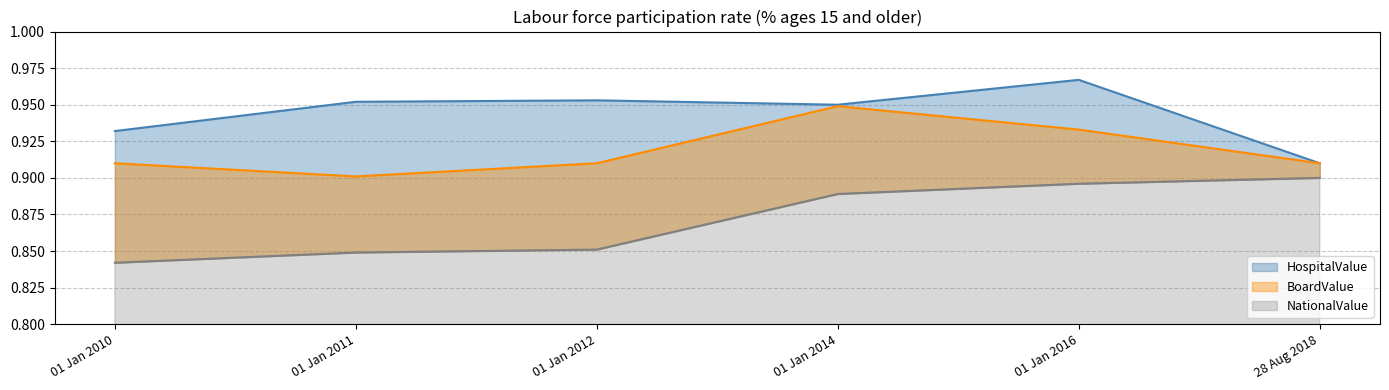

True or false: BoardValue and HospitalValue cross at least once.

False